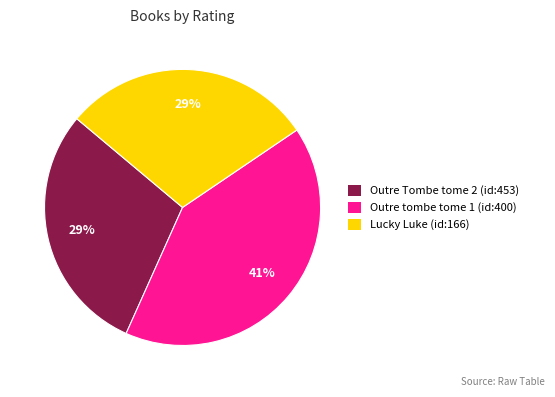

To the nearest percent, what portion does Lucky Luke (id:166) represent?

29%